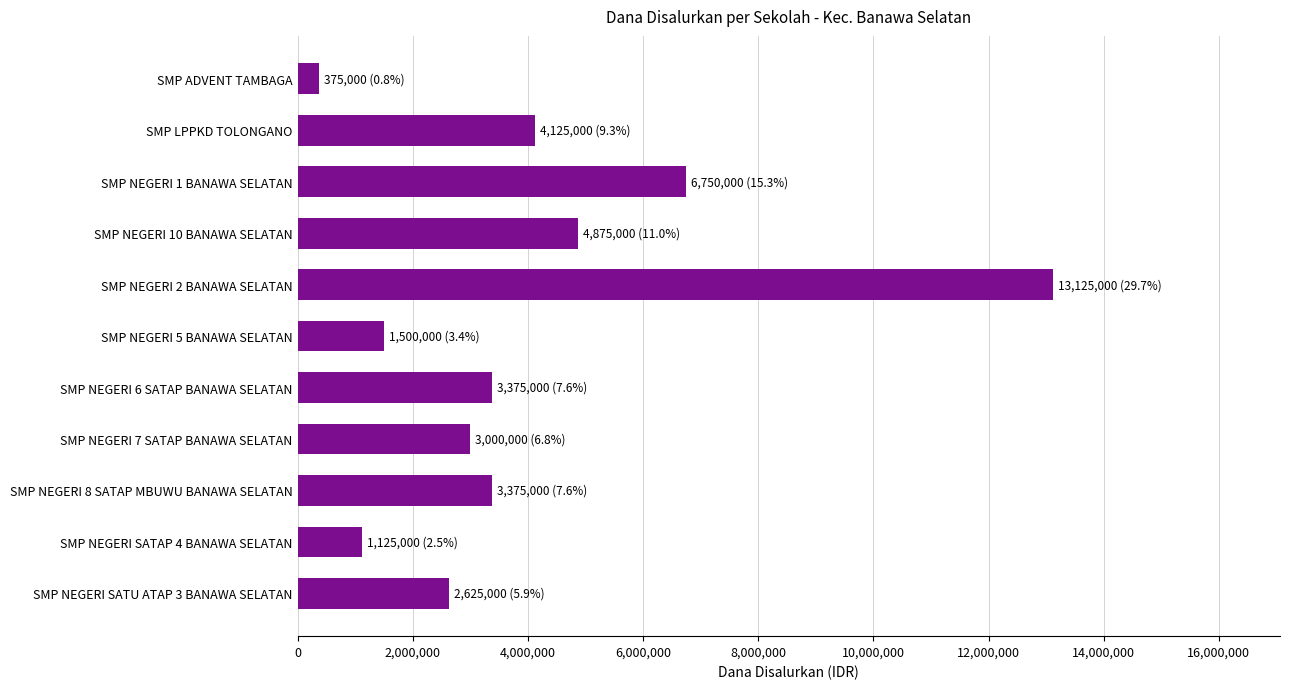

What is the ratio of the value at SMP LPPKD TOLONGANO to the value at SMP NEGERI 2 BANAWA SELATAN?

0.3